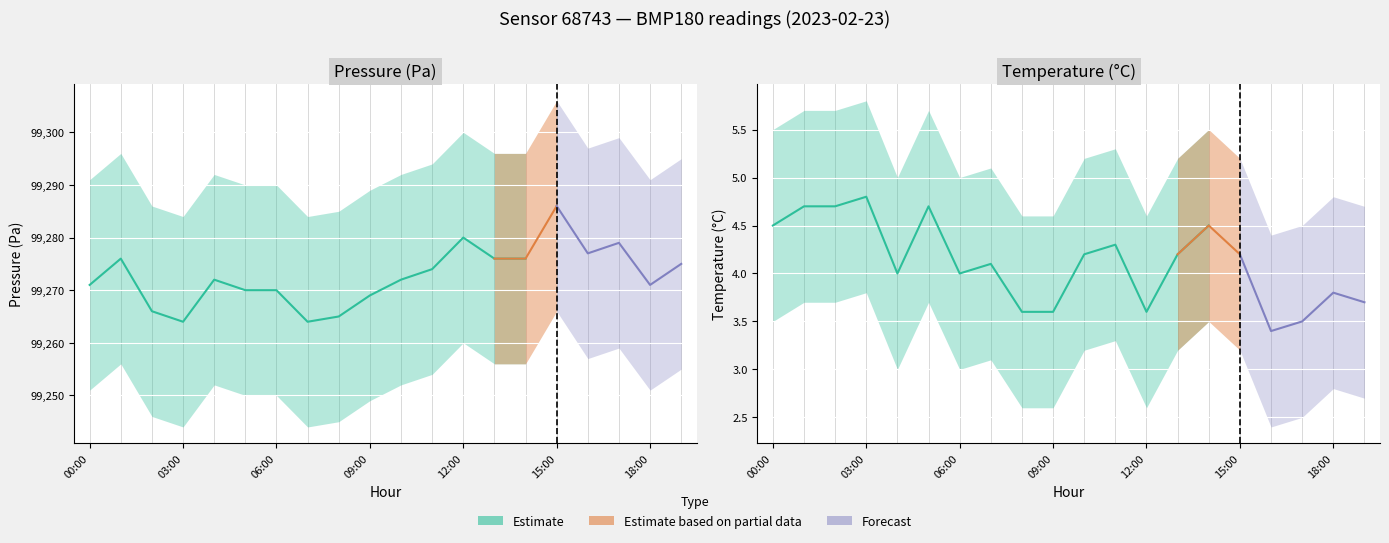

Where does the temperature_upper series first go above 5?

00:00